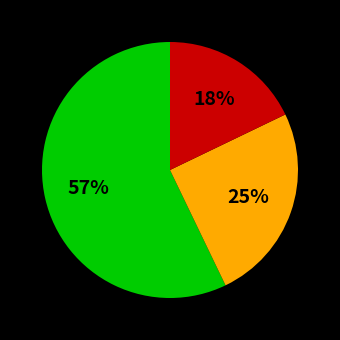

To the nearest percent, what is the difference between the largest and smallest slice percentages?

39%